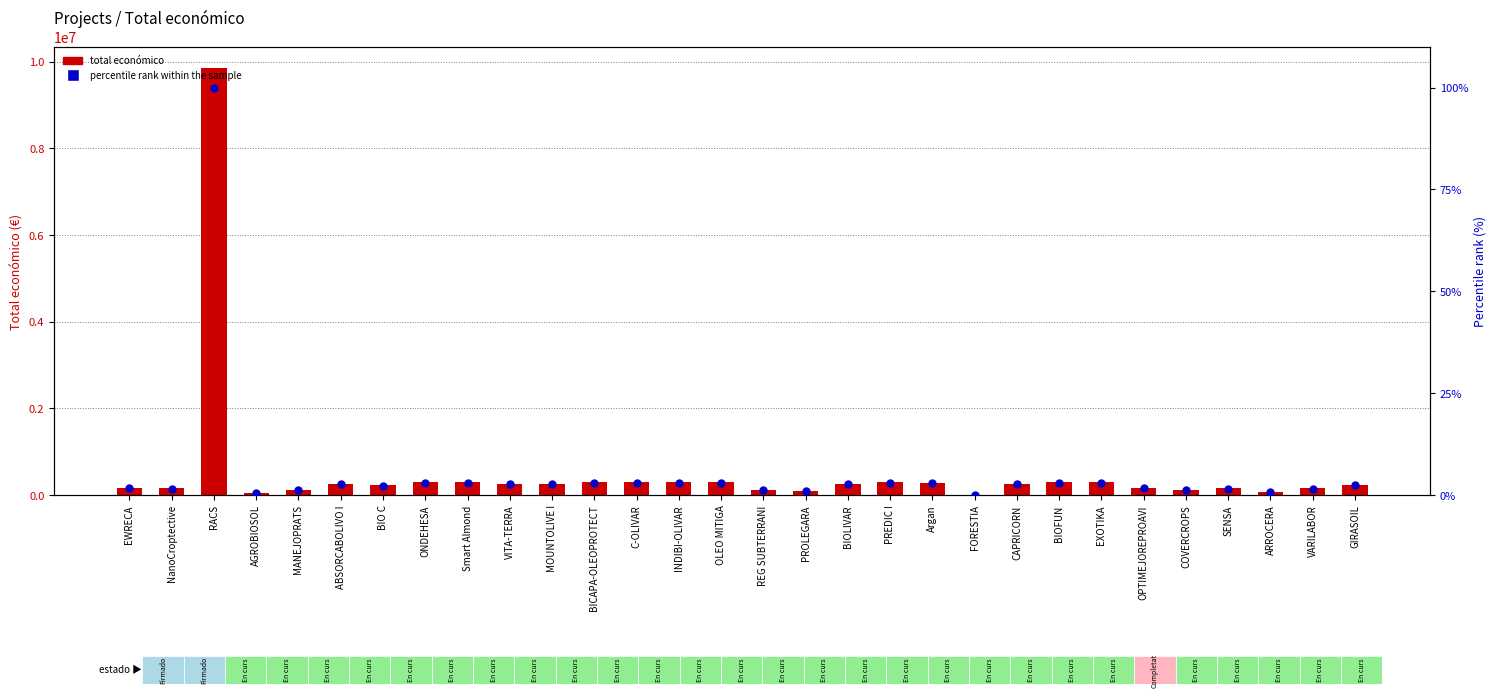

Is the value of Total económico at NanoCroptective greater than the value of Percentile rank within the sample at EWRECA?

Yes